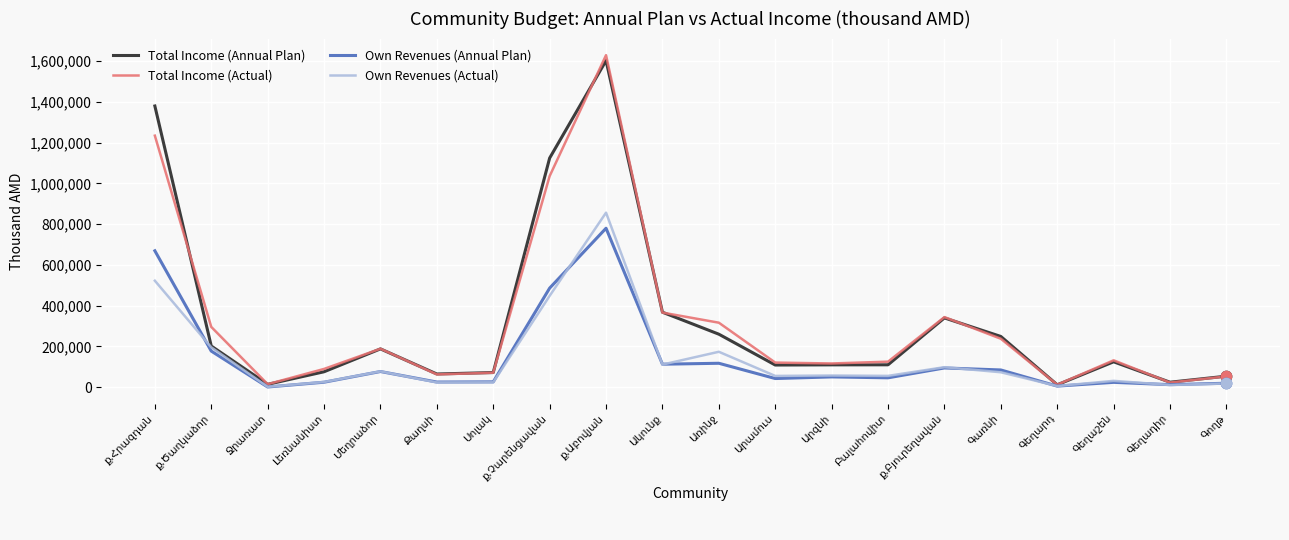

Which series has the widest spread of values?

Total Income (Actual)